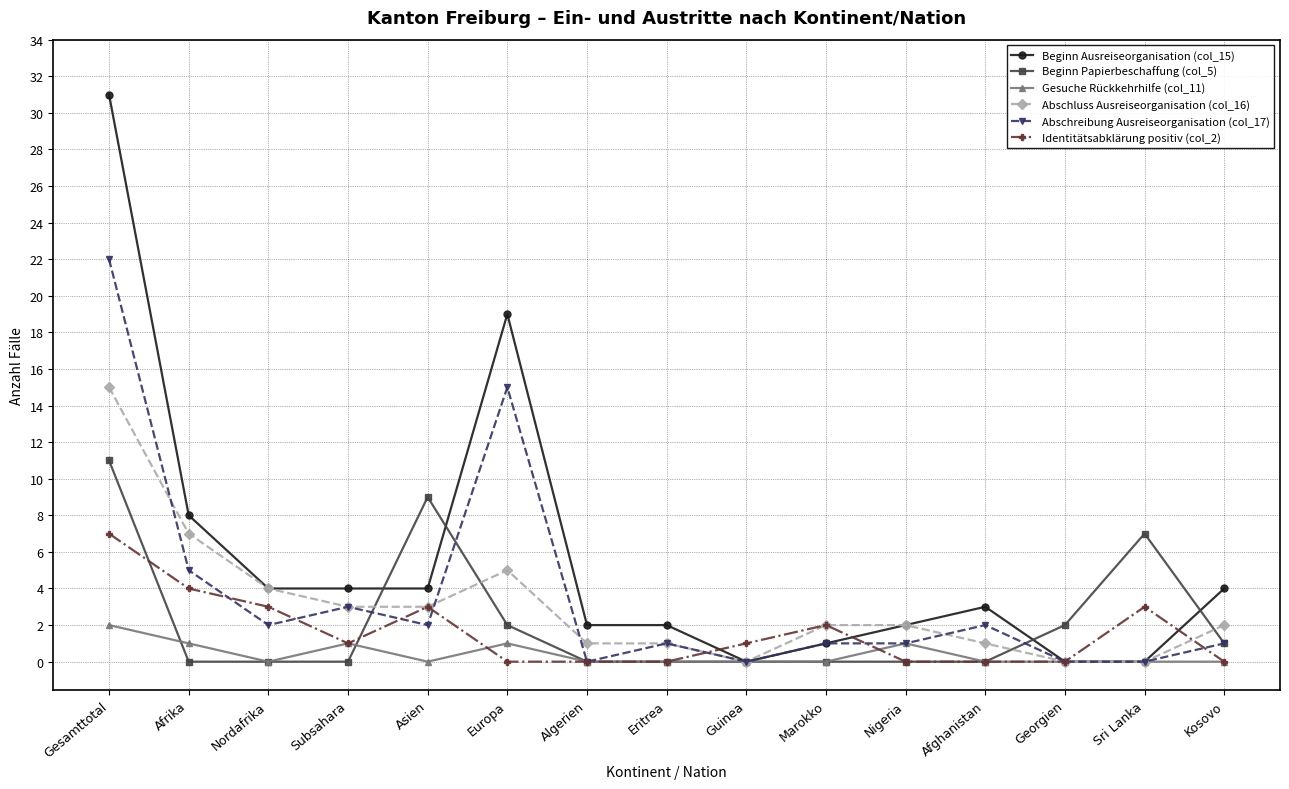

Which series has the largest range (max minus min)?

Beginn Ausreiseorganisation (col_15)